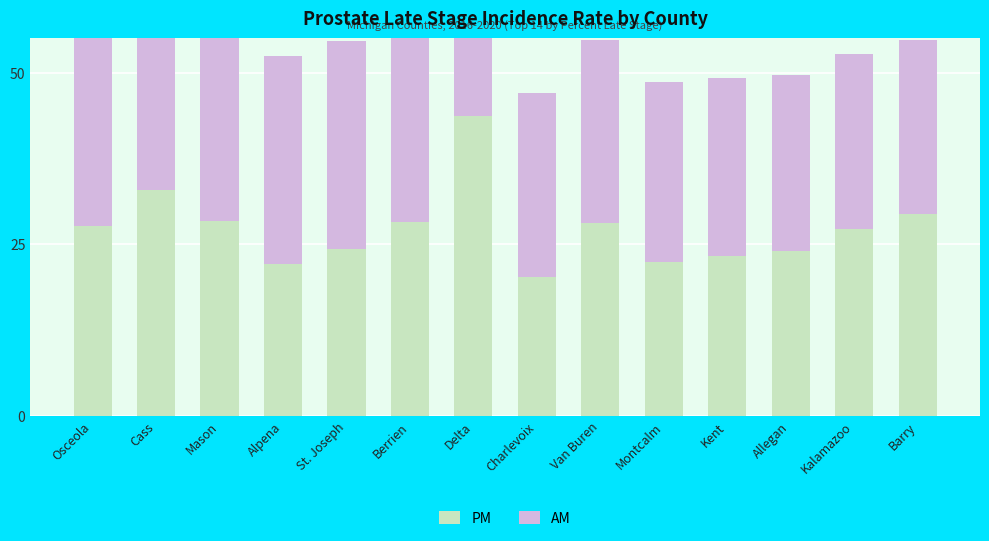

At Montcalm, list the series in order from smallest to largest.

PM, AM